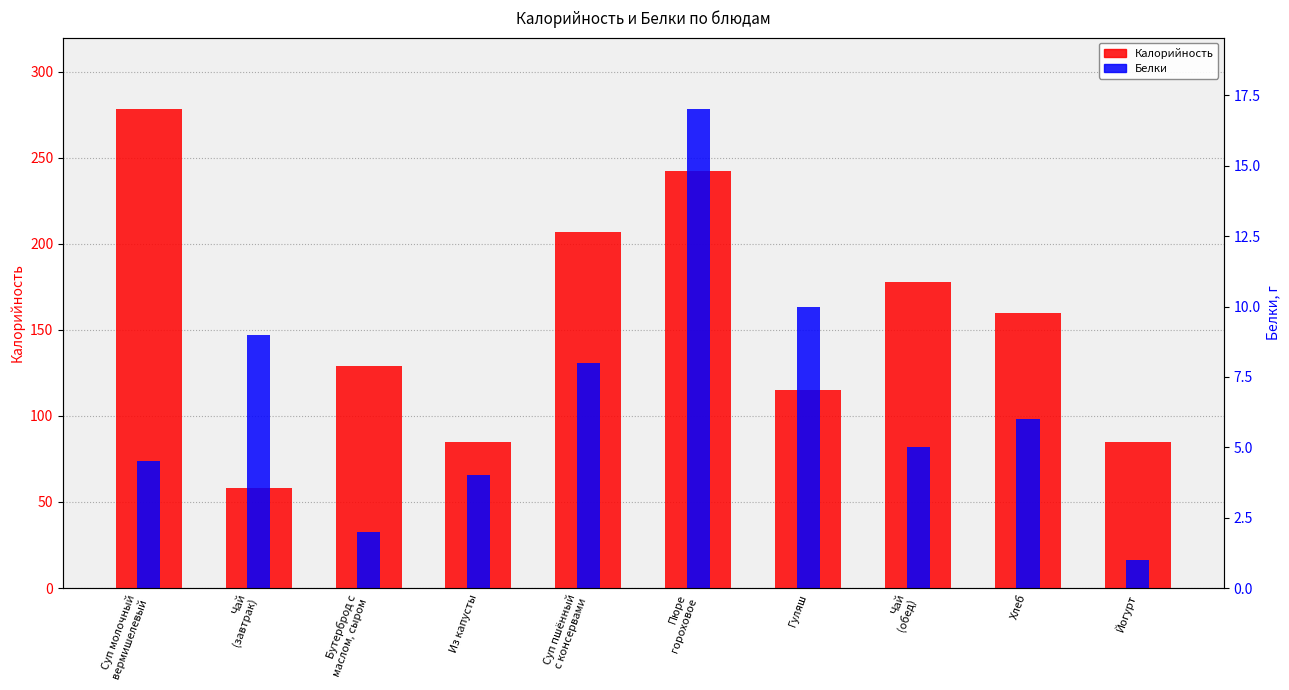

At which category is the sum across all series the highest?

Пюре
гороховое